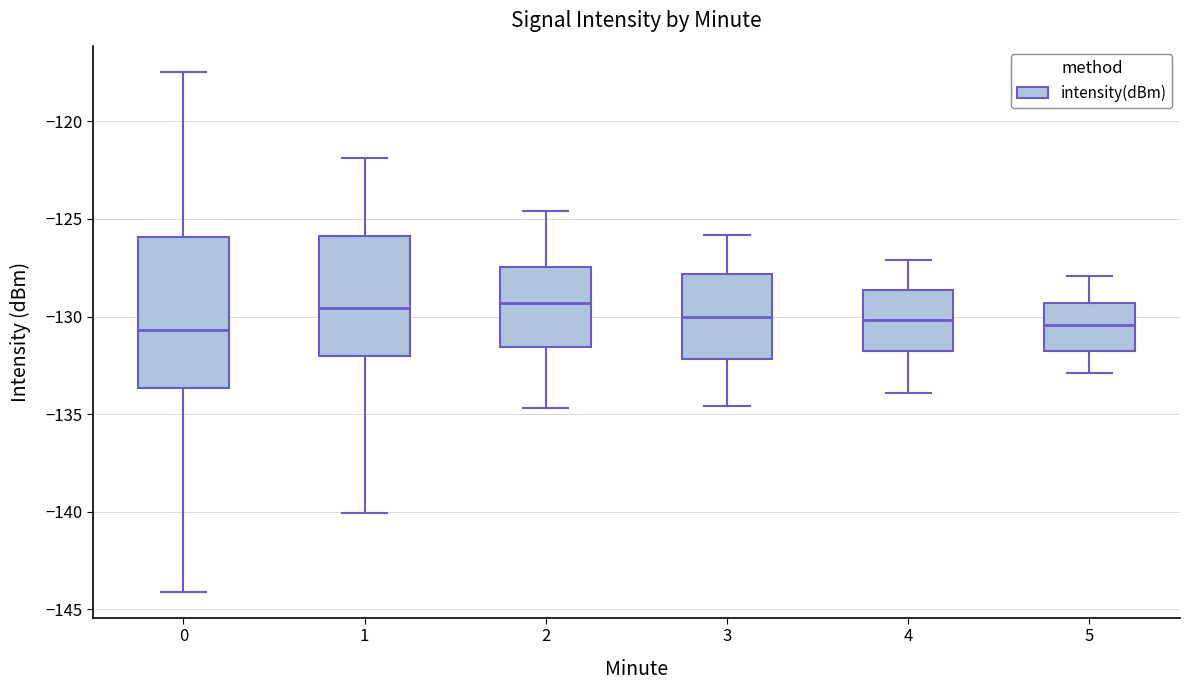

Reading left to right, read every box against the y-axis: the position of its median line, the range the box covers, and the ends of its whiskers. The values are not printed on the chart, so give them approximately, as read against the axis.

0: median -130.5, box -133.5 to -126.0, whiskers -144.0 to -117.5
1: median -129.5, box -132.0 to -126.0, whiskers -140.0 to -122.0
2: median -129.5, box -131.5 to -127.5, whiskers -134.5 to -124.5
3: median -130.0, box -132.0 to -128.0, whiskers -134.5 to -126.0
4: median -130.0, box -132.0 to -128.5, whiskers -134.0 to -127.0
5: median -130.5, box -132.0 to -129.5, whiskers -133.0 to -128.0